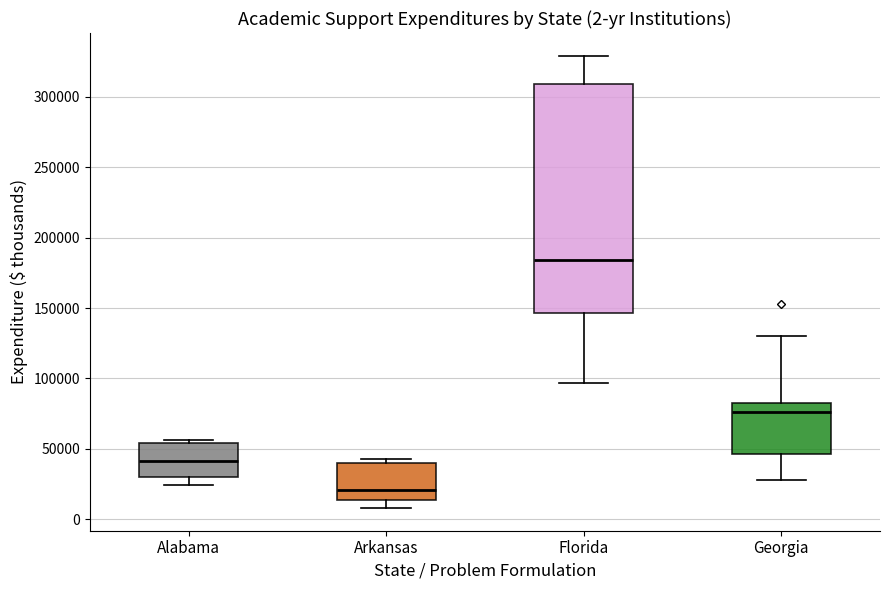

Comparing the boxes themselves (not the whiskers), which one is the tallest?

Florida